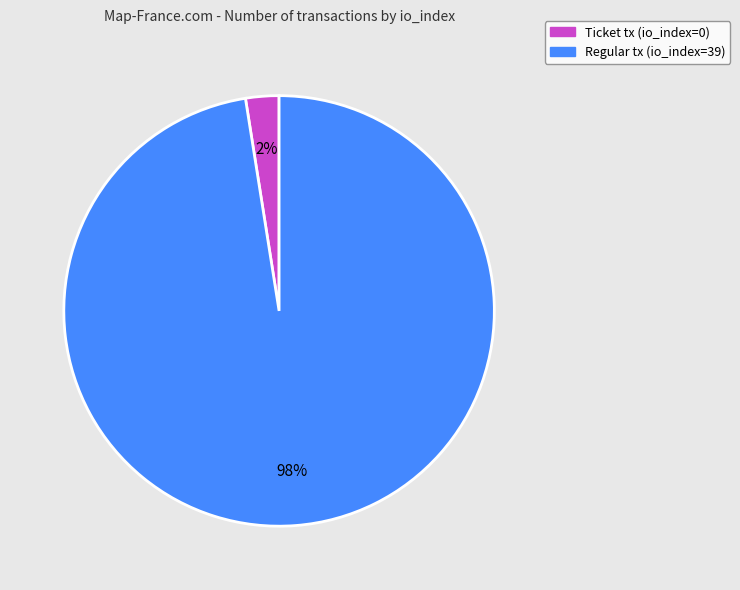

Combined, do Regular tx (io_index=39) and Ticket tx (io_index=0) account for over 50%?

Yes